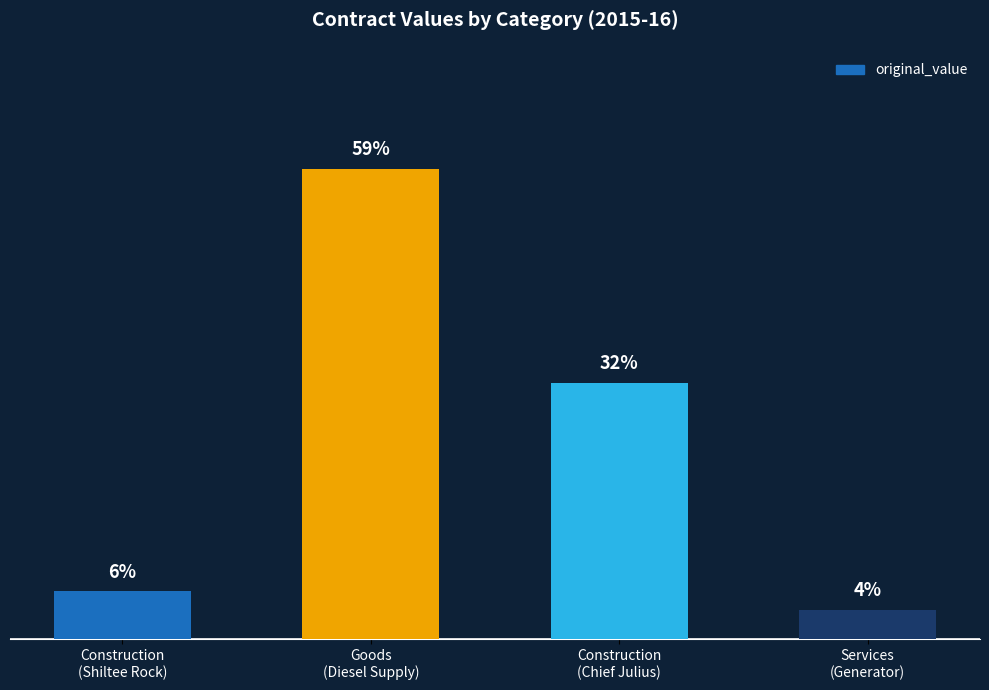

Does the chart contain any negative values?

No